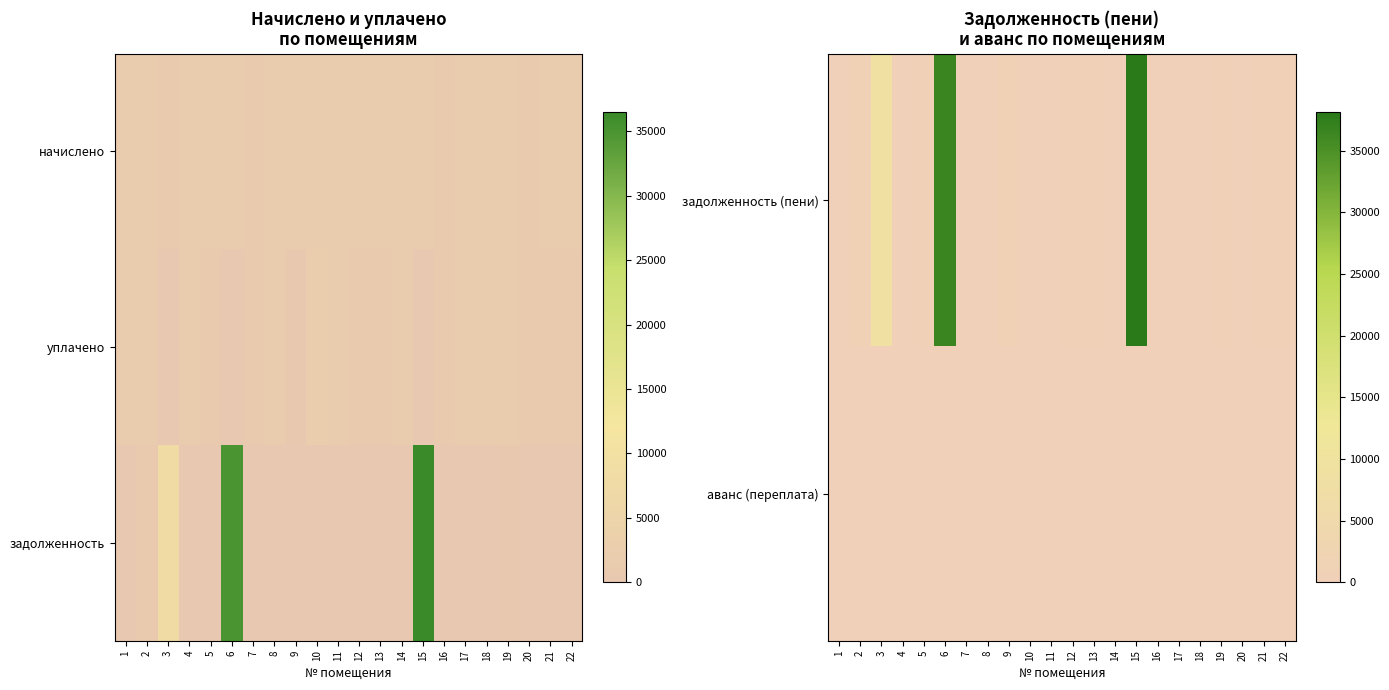

At 5, list the series in order from largest to smallest.

задолженность (пени), аванс (переплата), задолженность